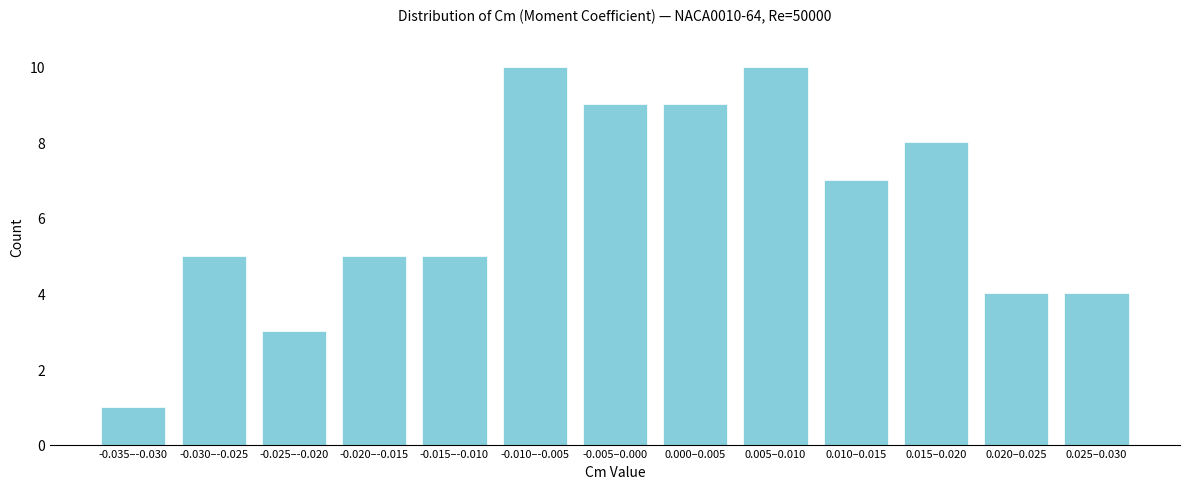

Reading left to right, transcribe all the data shown in this chart.

-0.035–-0.030=1	-0.030–-0.025=5	-0.025–-0.020=3	-0.020–-0.015=5	-0.015–-0.010=5	-0.010–-0.005=10	-0.005–0.000=9	0.000–0.005=9	0.005–0.010=10	0.010–0.015=7	0.015–0.020=8	0.020–0.025=4	0.025–0.030=4